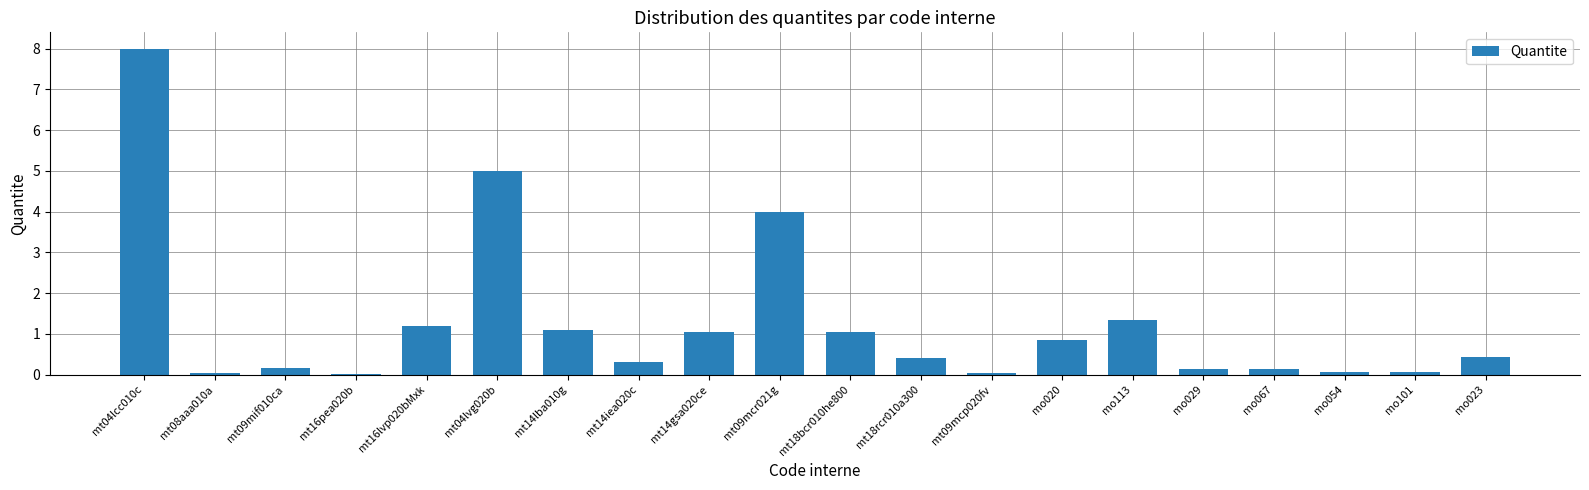

True or false: the data shows 0.1 at mo067.

True